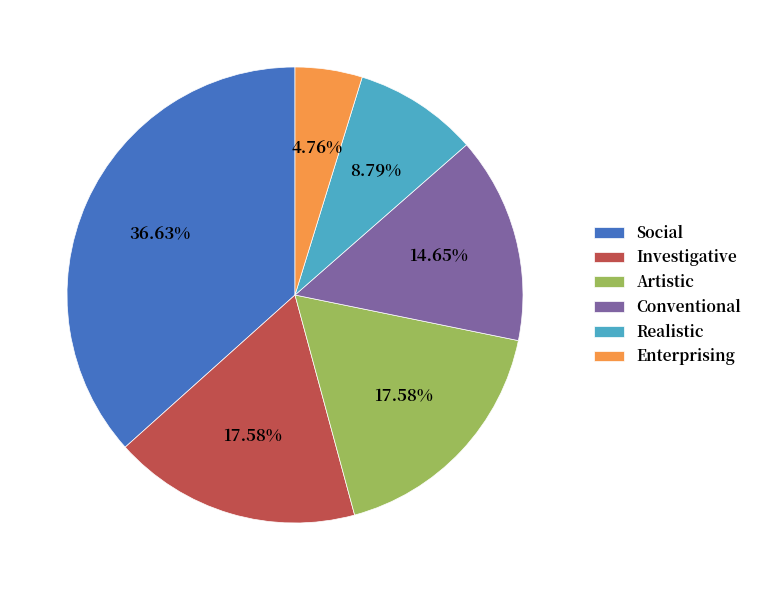

Do Artistic and Investigative together represent more than half of the pie?

No